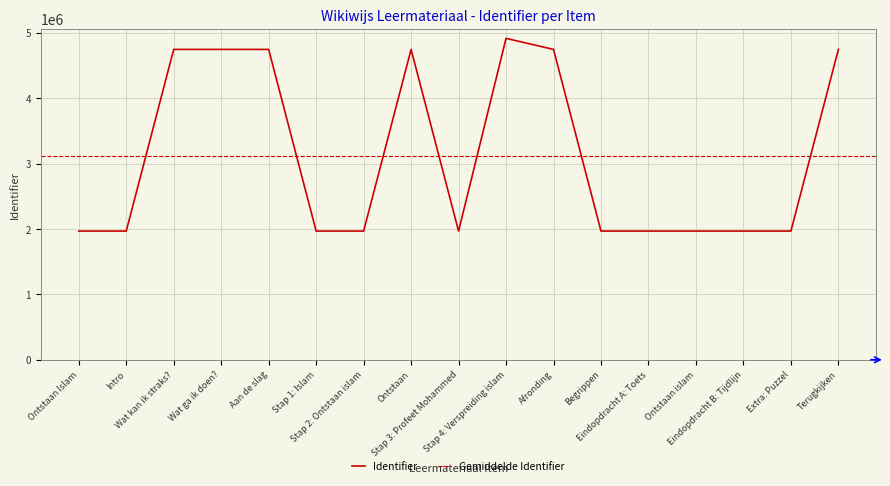

Which has a higher value, Ontstaan or Wat kan ik straks??

Ontstaan